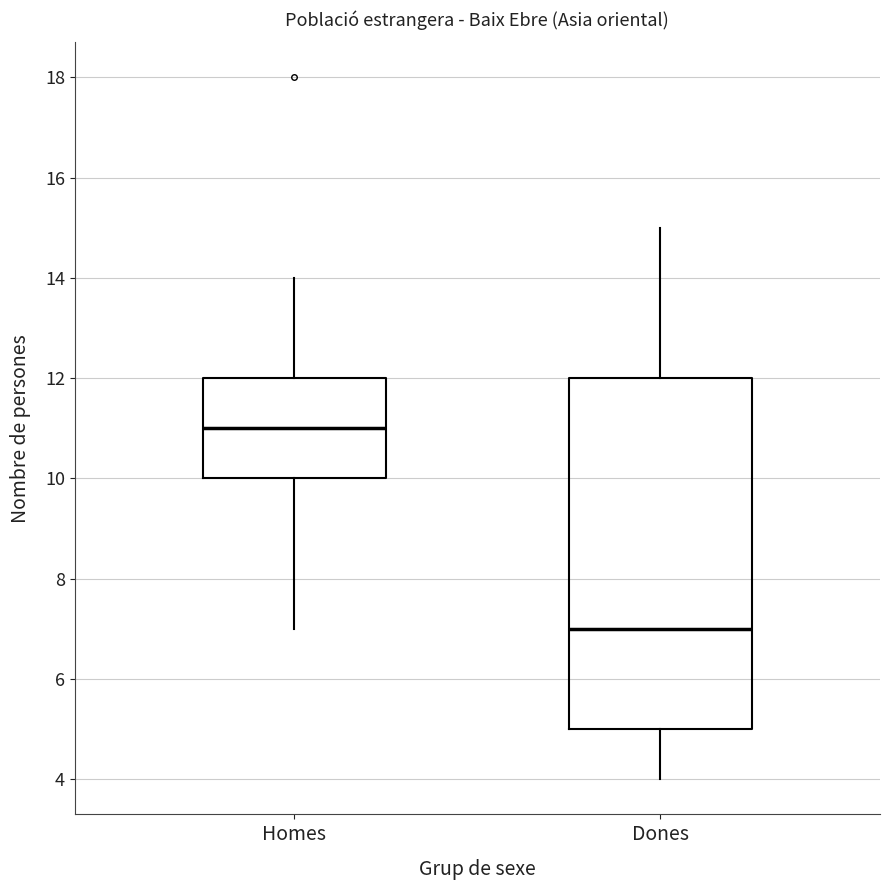

Where is the upper edge of the box for Homes on the y-axis? The values are not printed on the chart, so give them approximately, as read against the axis.

12